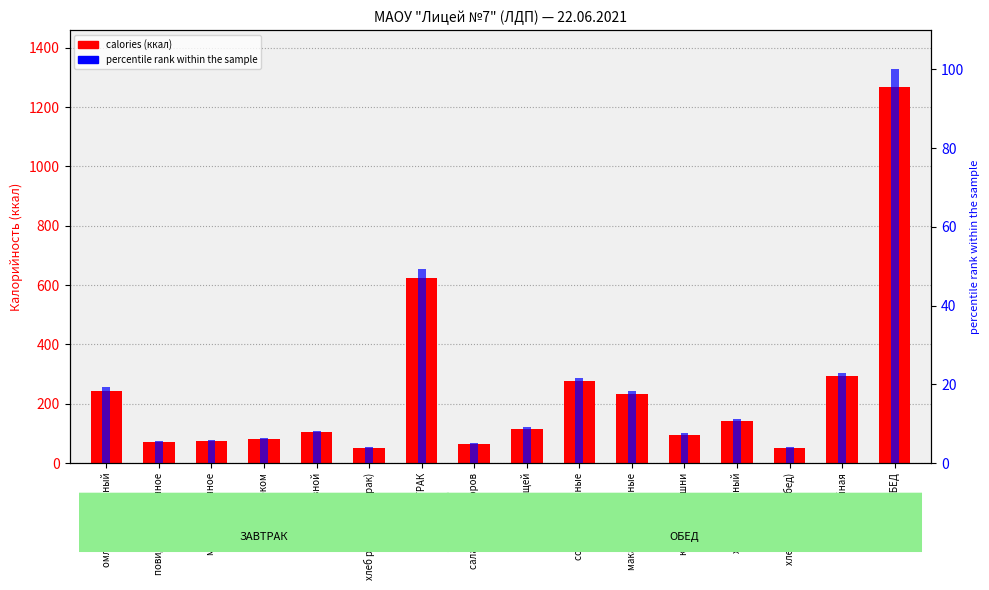

What is the difference between the maximum and minimum values in the calories series?

1217.0